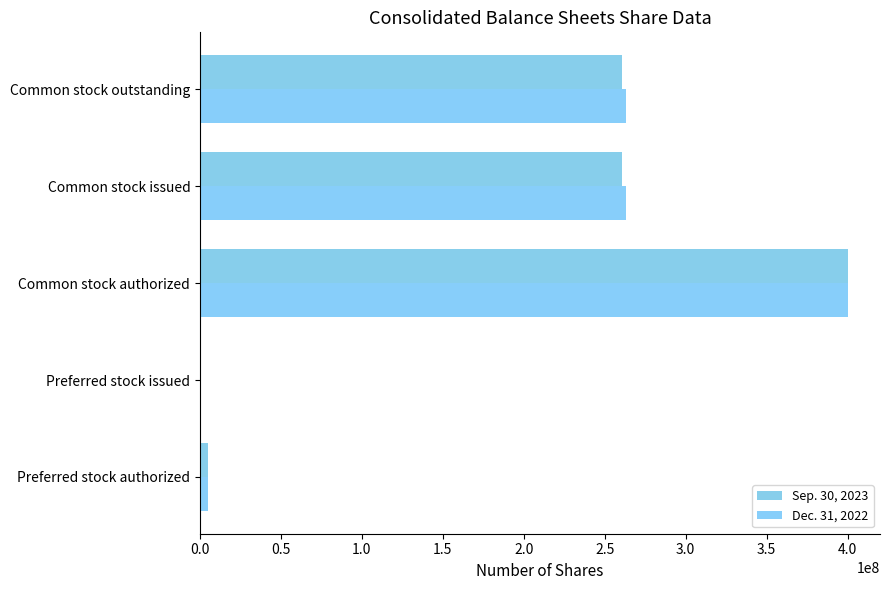

Which series has the largest total across all categories?

Dec. 31, 2022